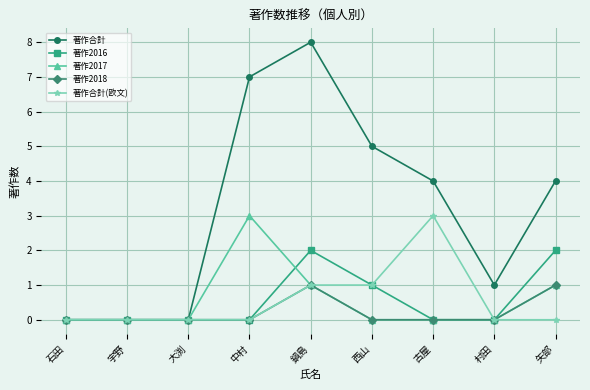

What is the difference between the maximum and minimum values in the 著作合計 series?

8